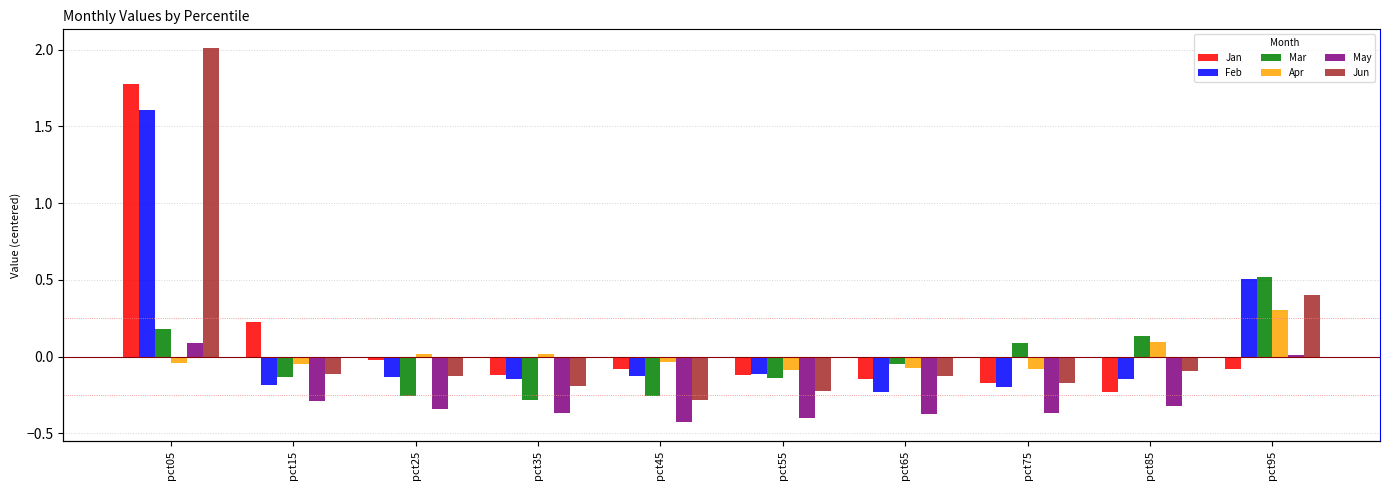

True or false: Feb has a value of -0.3 at pct15.

False